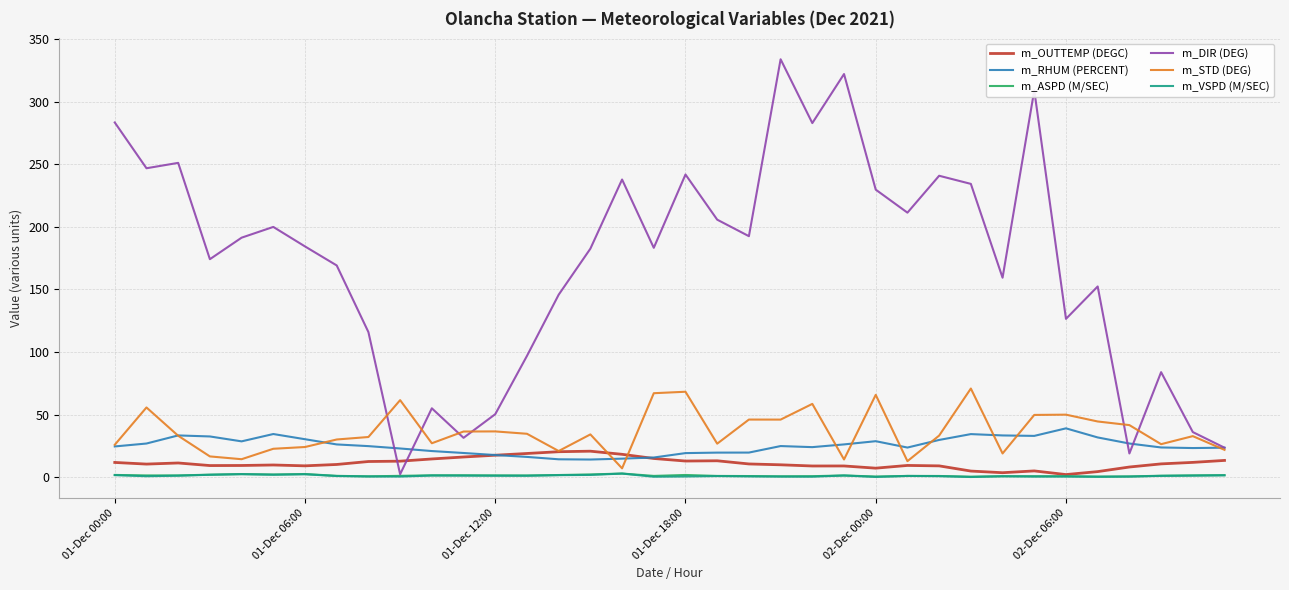

What are all the series names shown in the legend?

m_OUTTEMP (DEGC), m_RHUM (PERCENT), m_ASPD (M/SEC), m_DIR (DEG), m_STD (DEG), m_VSPD (M/SEC)